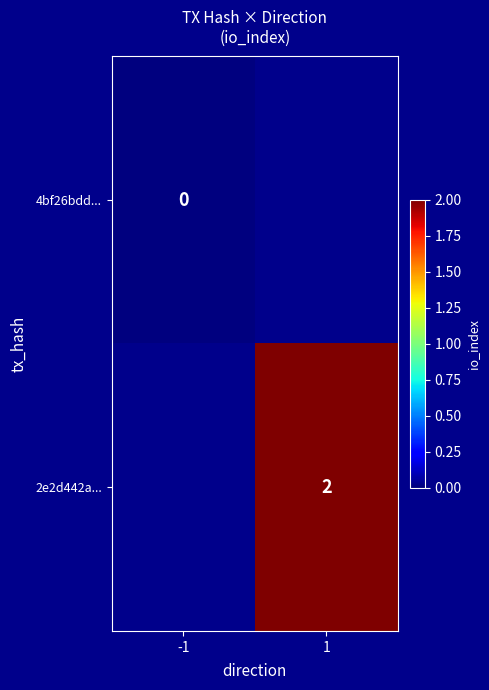

How many distinct data groups are displayed?

2